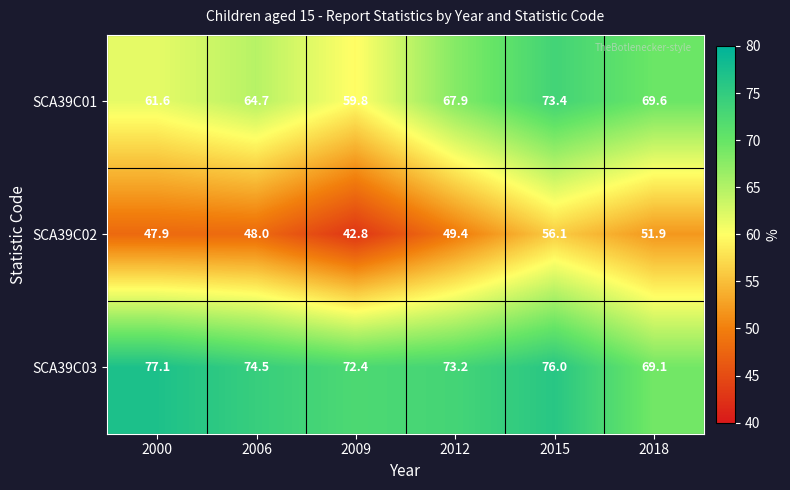

Which series has the largest total across all categories?

SCA39C03